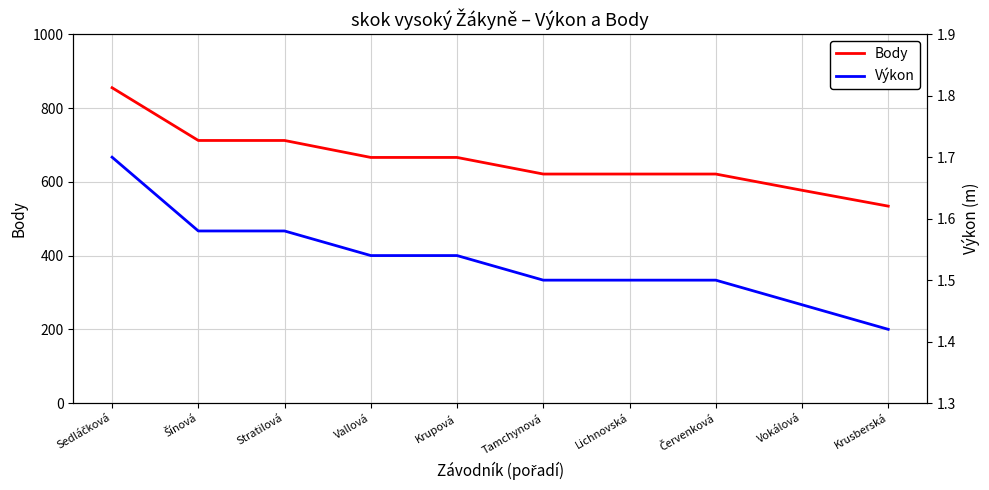

What is the total value across all series at Vokálová?

578.5